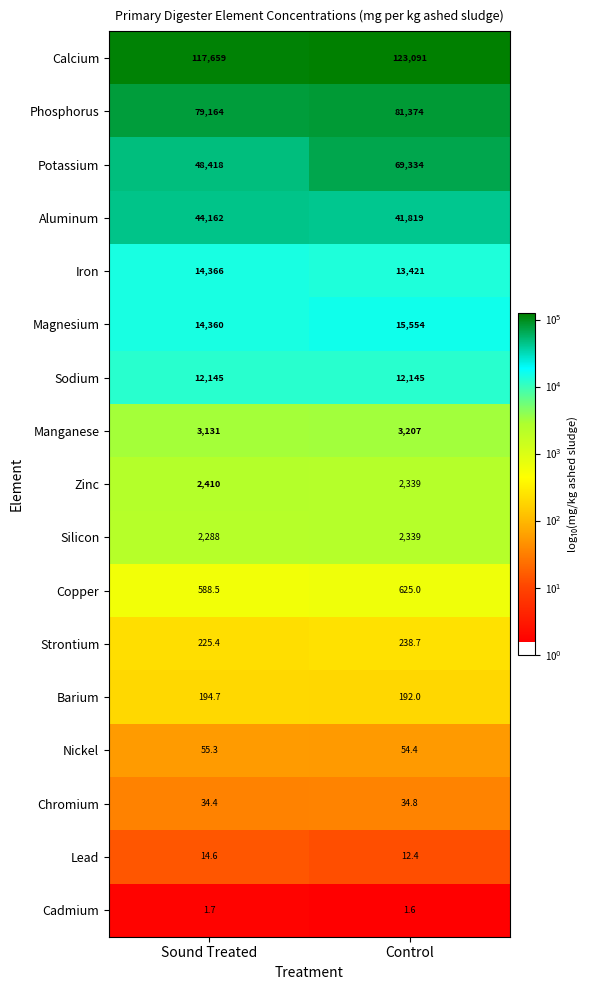

Is it true that Phosphorus equals 55319.8 at Control?

False